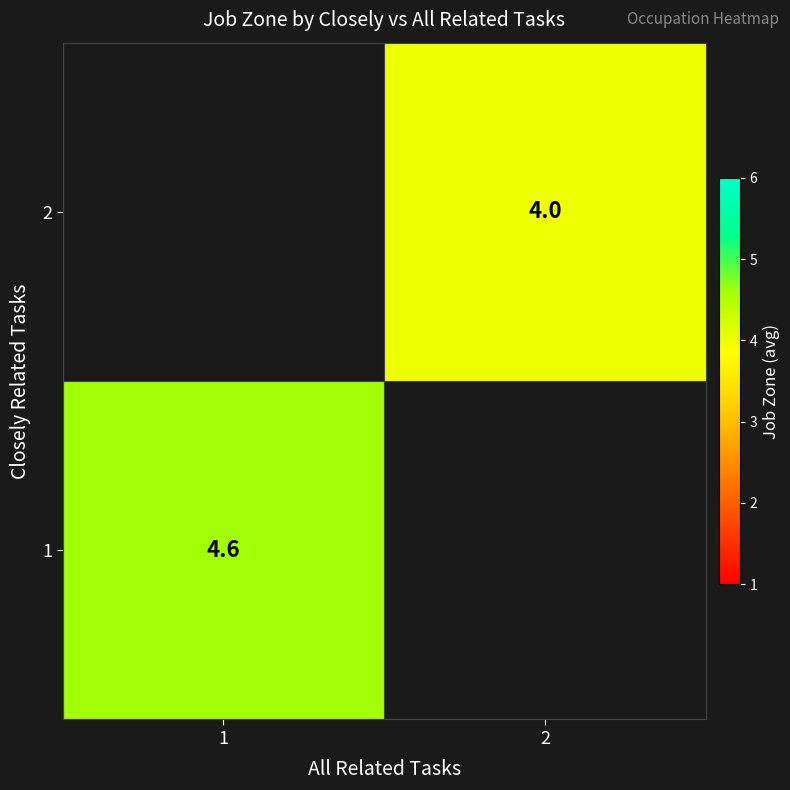

True or false: 1 has a value of 4.6 at 1.

True